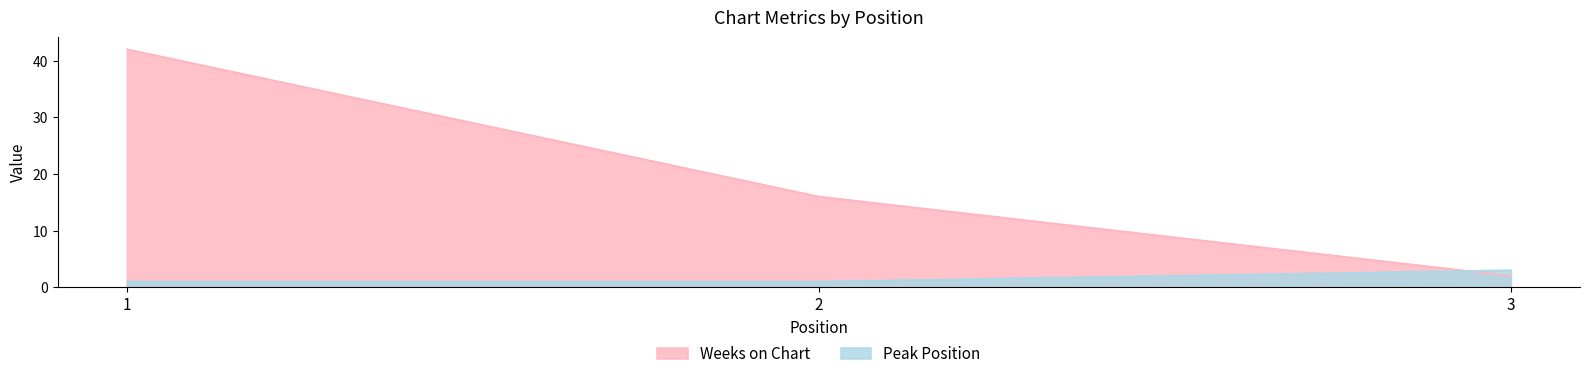

What are all the series names shown in the legend?

Weeks on Chart, Peak Position